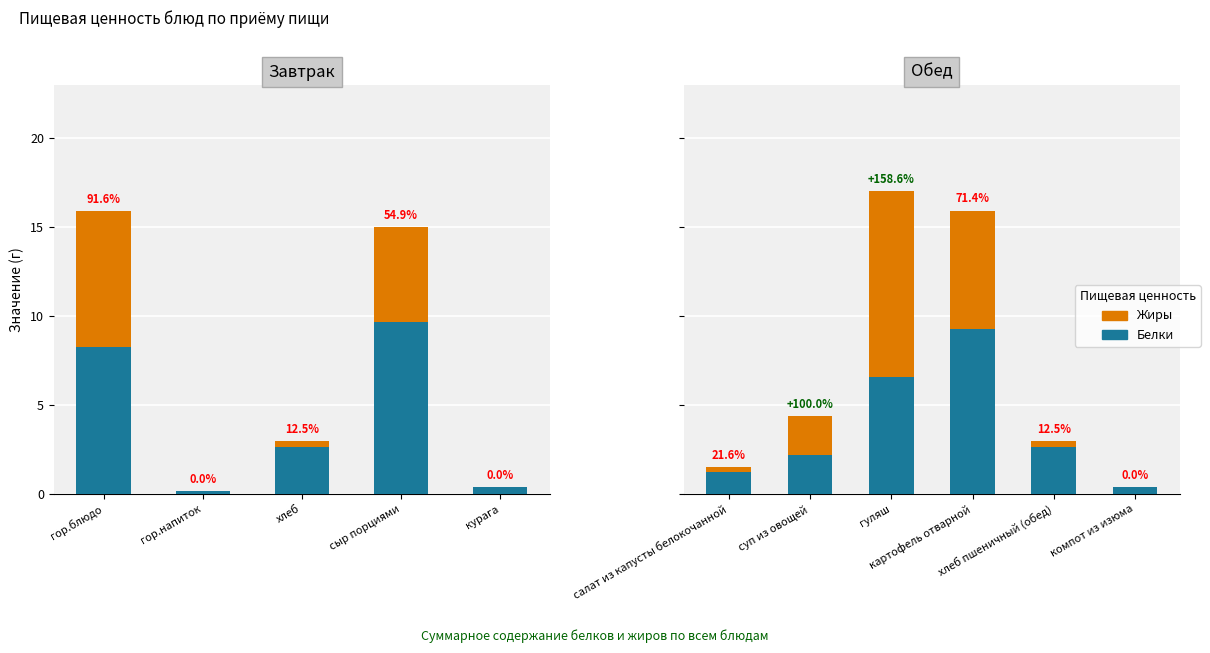

What is the difference between the maximum and second lowest values in the Жиры series?

10.2